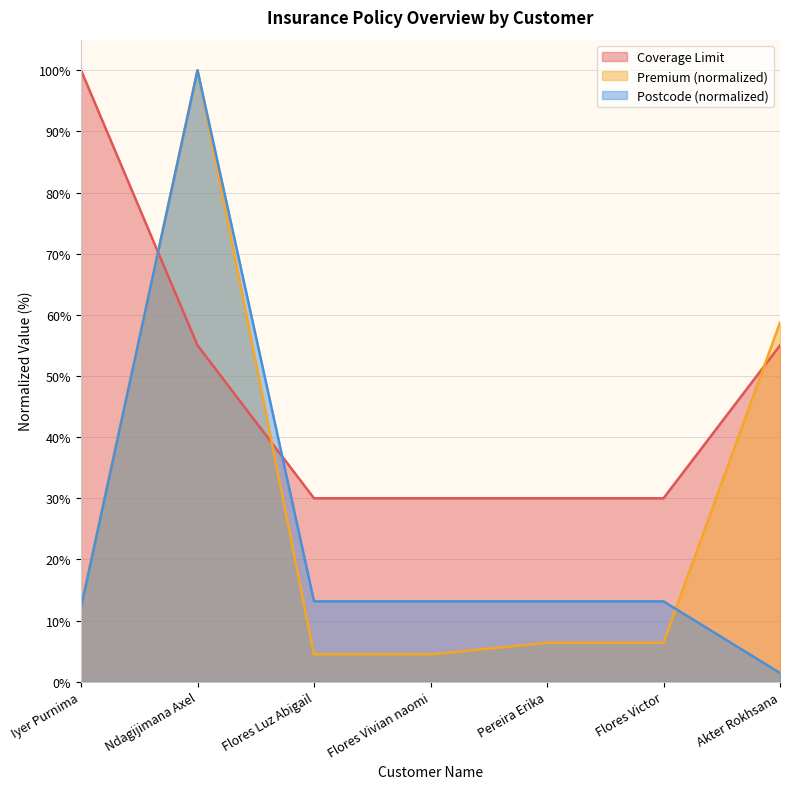

How many lines are shown in the chart?

3